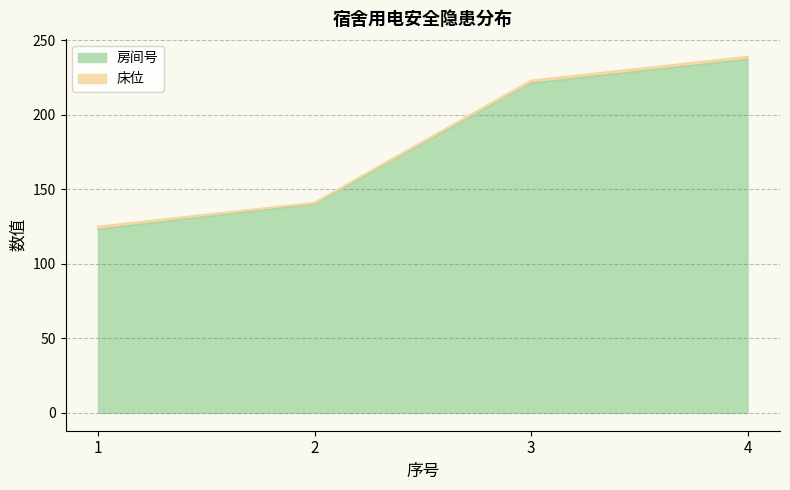

What is the value of the 3rd point from the left?

221